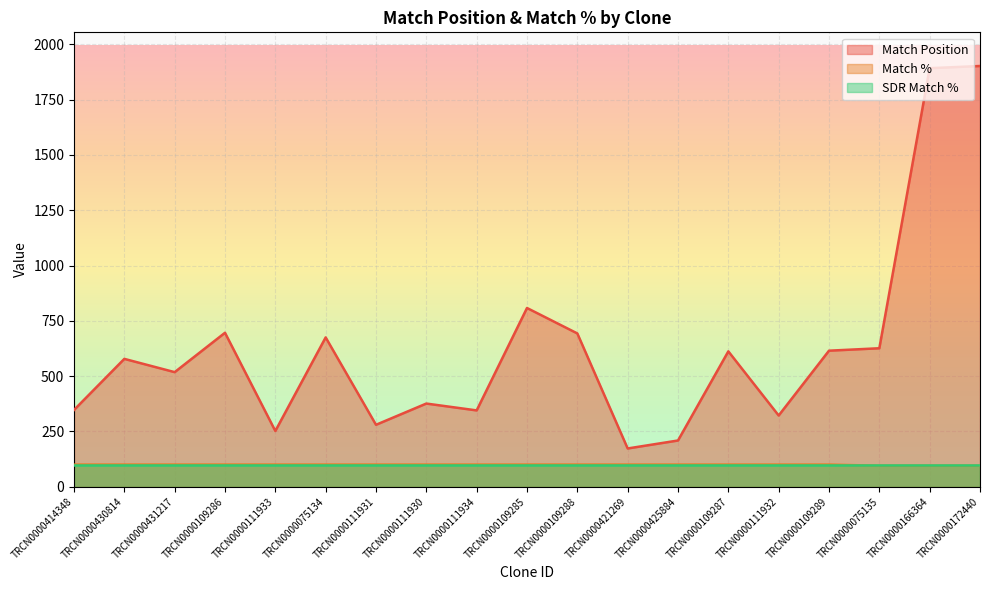

What is the average value of the Match Position series?

627